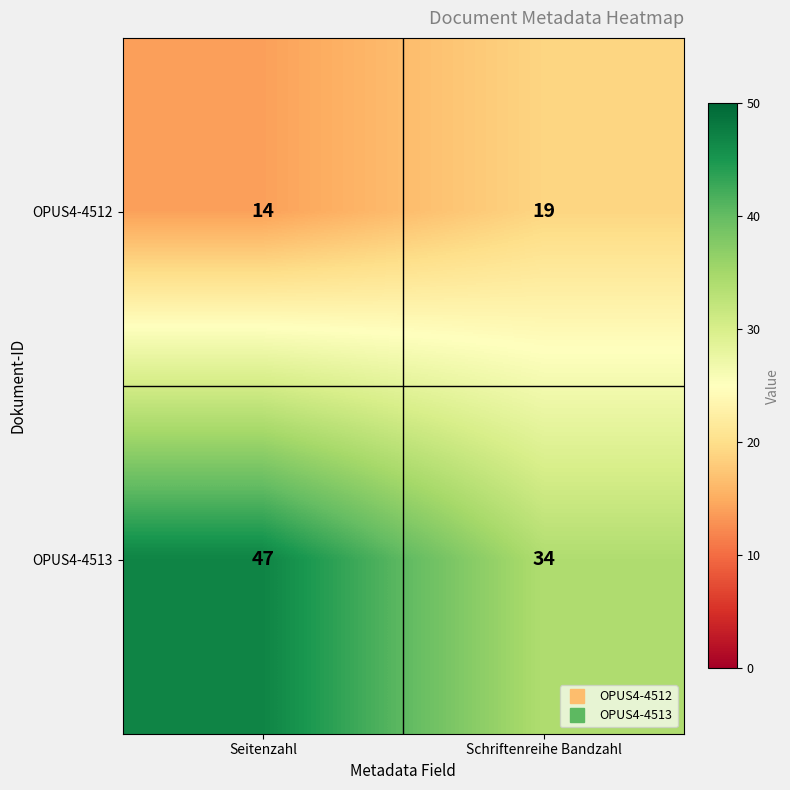

At how many categories does at least one series exceed 39?

1